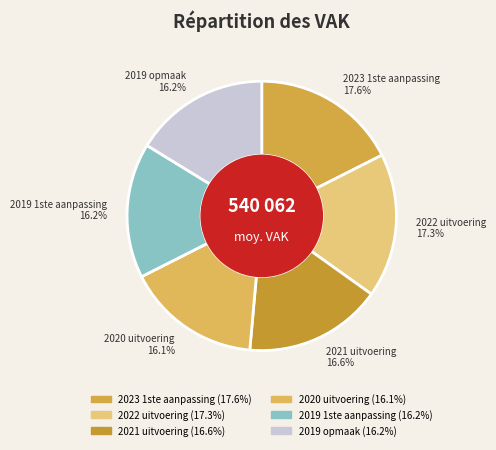

What is the ratio of the value at 2023 1ste aanpassing to the value at 2022 uitvoering?

1.0